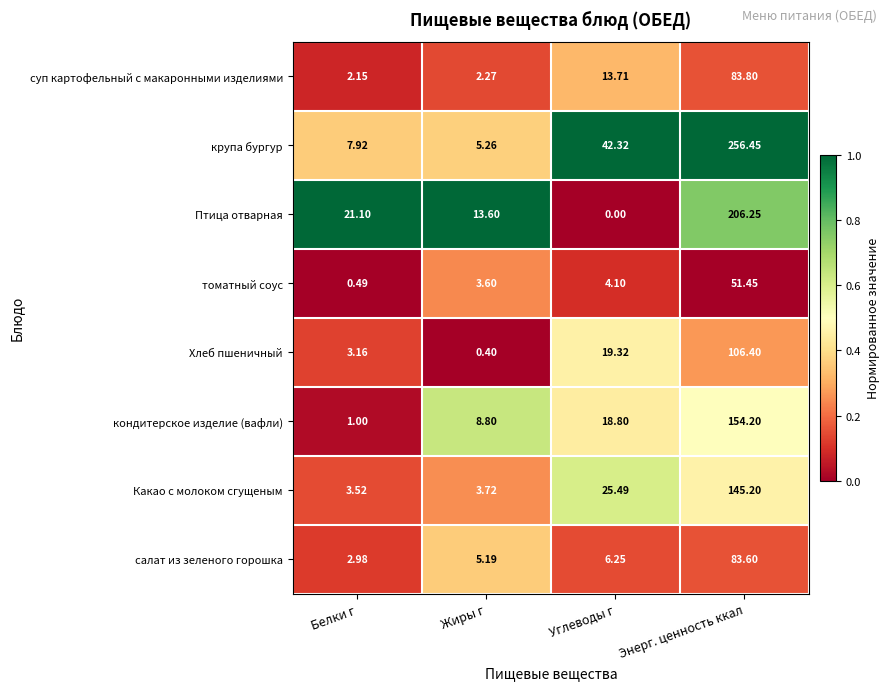

How many data points in суп картофельный с макаронными изделиями are less than 13?

2